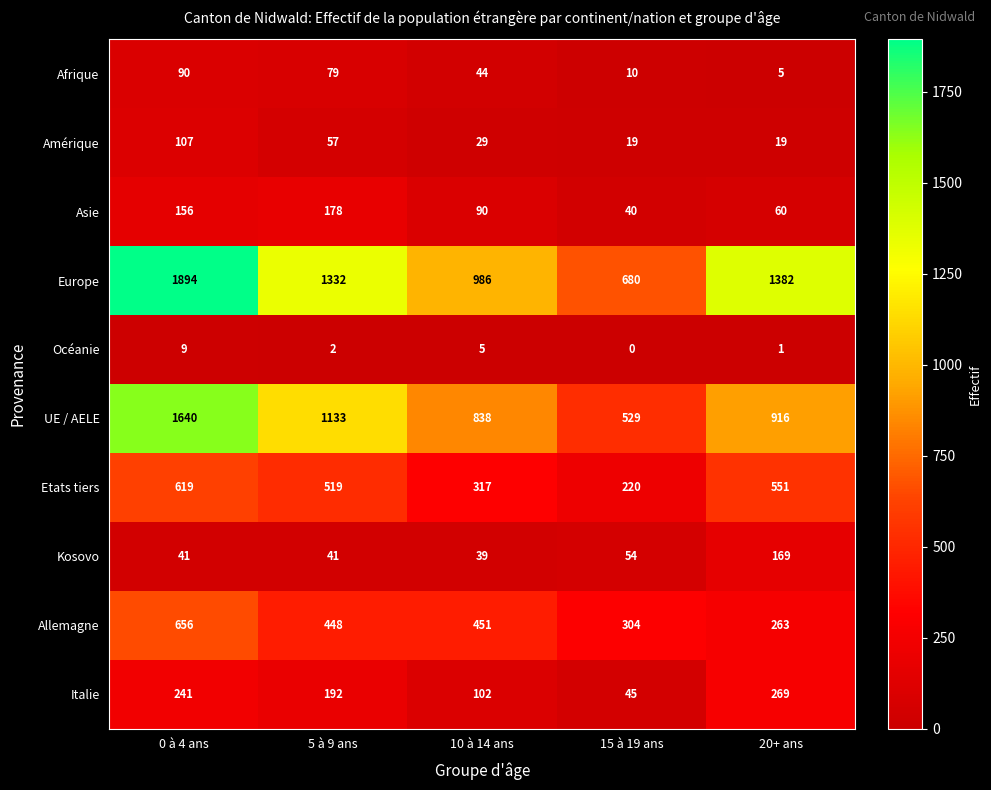

At which category is the sum across all series the highest?

0 à 4 ans